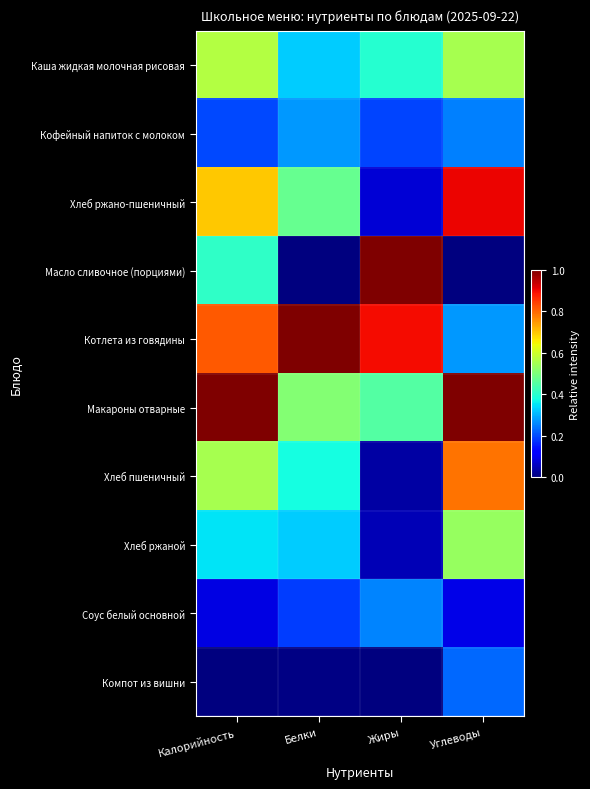

What is the total value across all series at Углеводы?

4.6